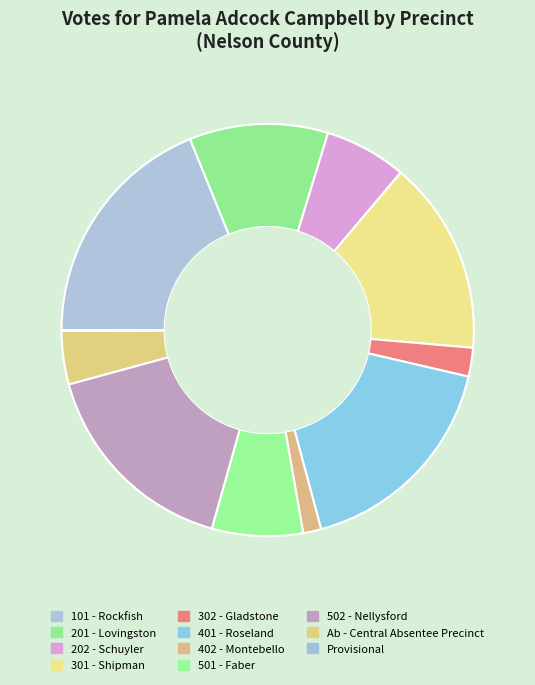

Rank the categories by value from highest to lowest.

101 - Rockfish, 401 - Roseland, 502 - Nellysford, 301 - Shipman, 201 - Lovingston, 501 - Faber, 202 - Schuyler, Ab - Central Absentee Precinct, 302 - Gladstone, 402 - Montebello, Provisional